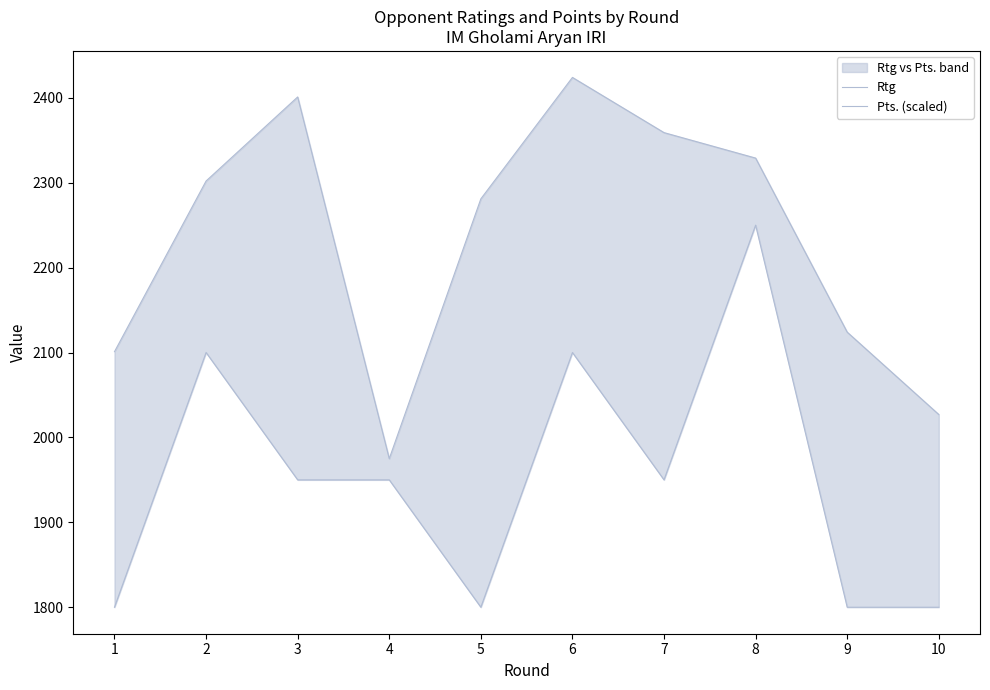

Between 1 and 6, which series saw the biggest shift?

Rtg